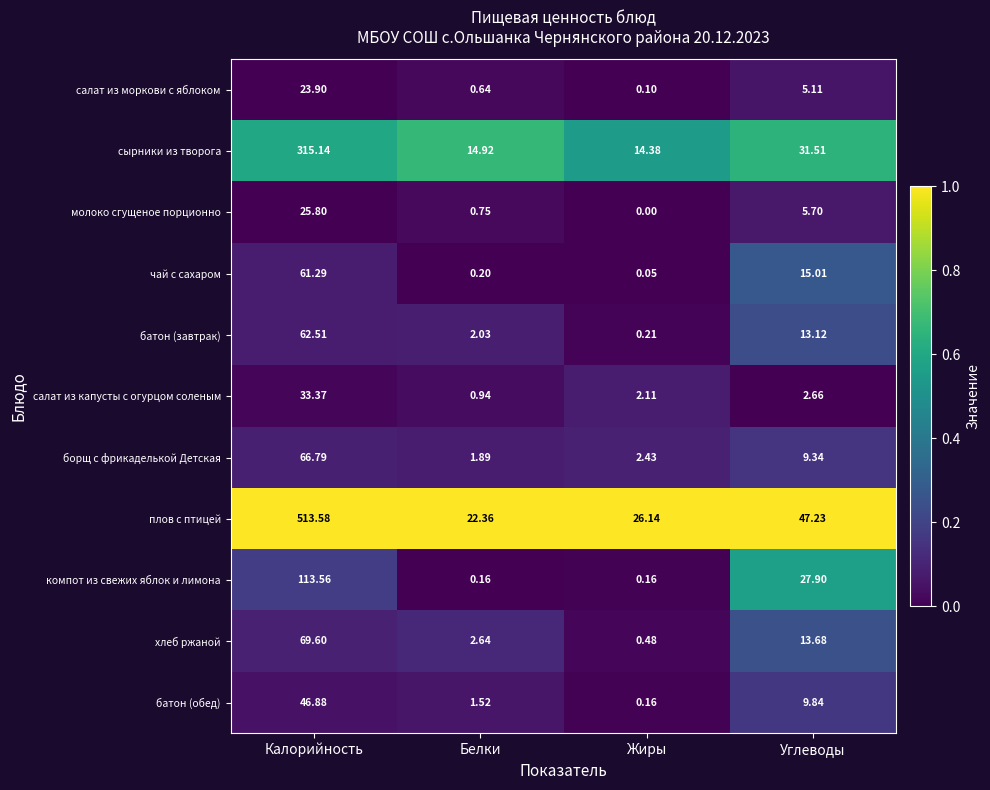

Where is хлеб ржаной nearest to the value 35?

Углеводы